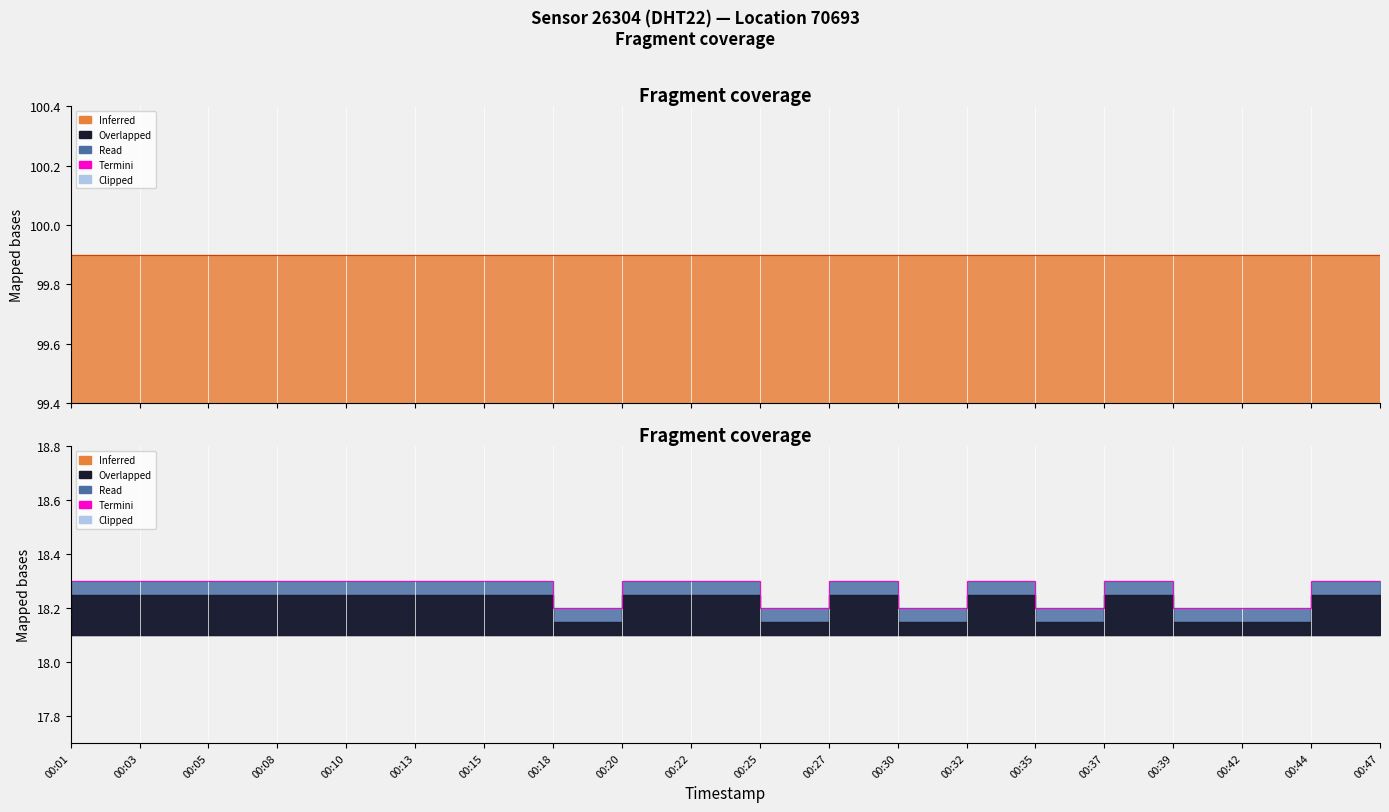

What is the difference between the second highest and minimum values?

0.1